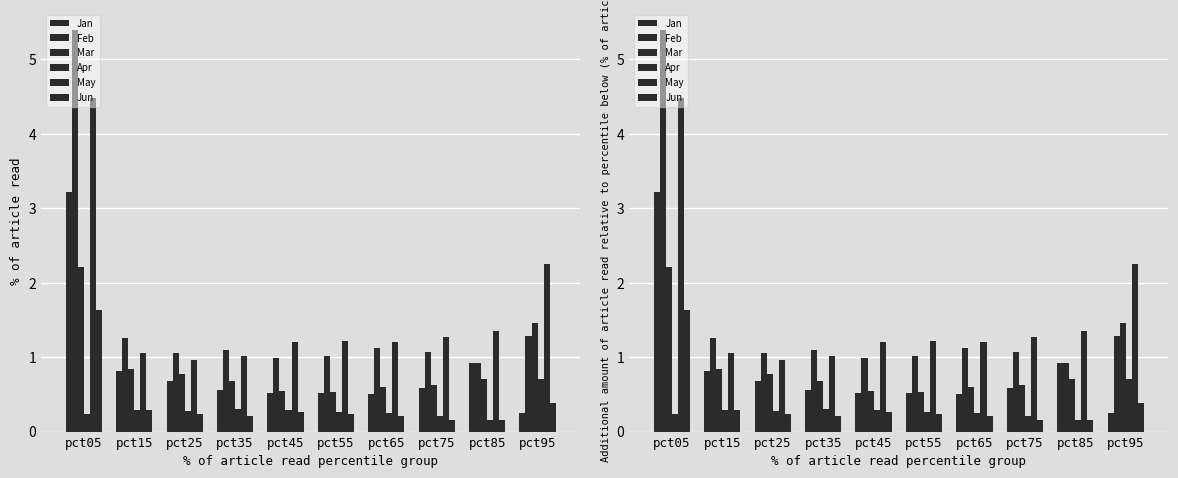

What is the smallest value displayed?

0.2